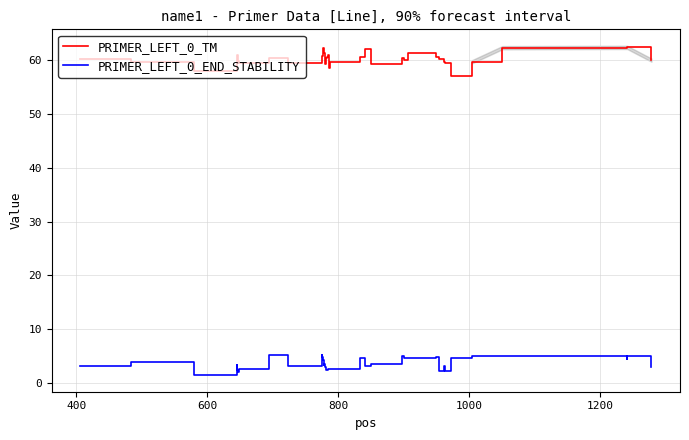

True or false: PRIMER_LEFT_0_END_STABILITY and PRIMER_LEFT_0_TM intersect in this chart.

False